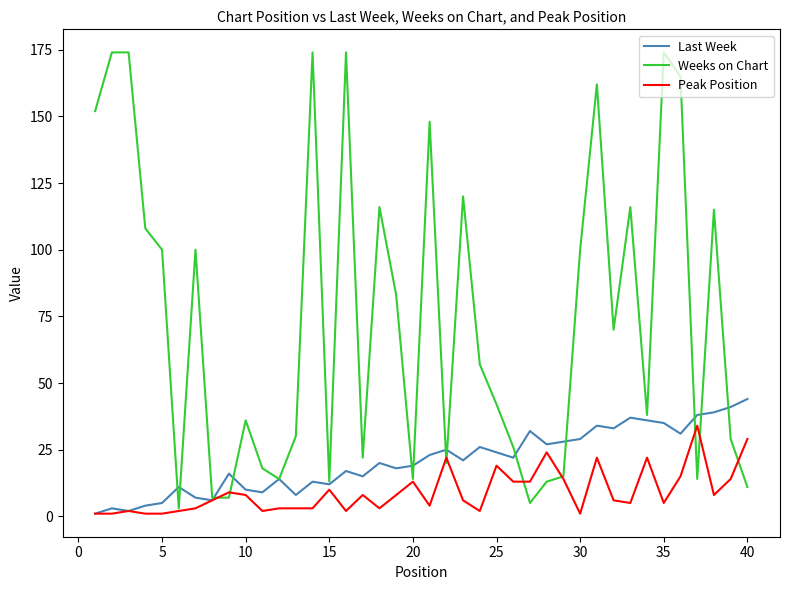

Which series has the largest total across all categories?

Weeks on Chart